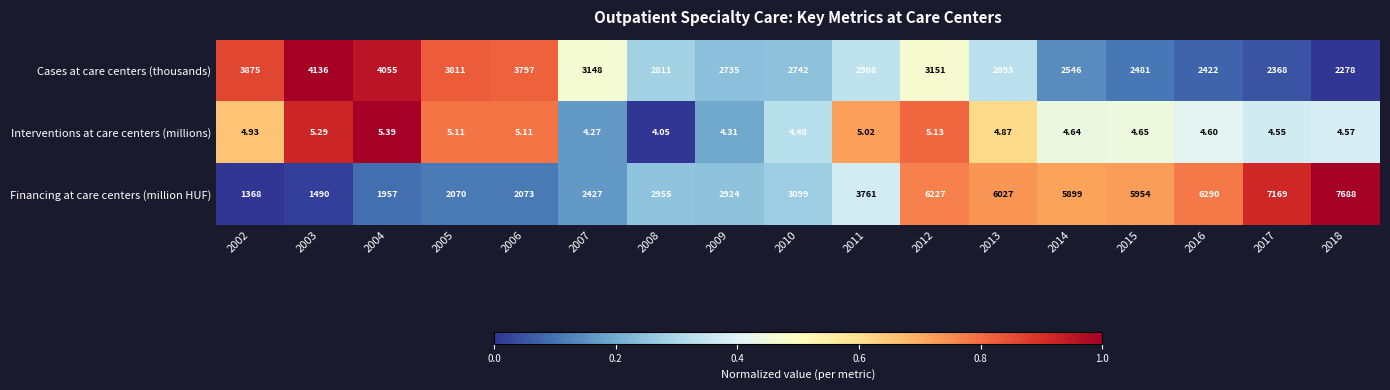

Which series changed the most between 2011 and 2017?

Financing at care centers (million HUF)